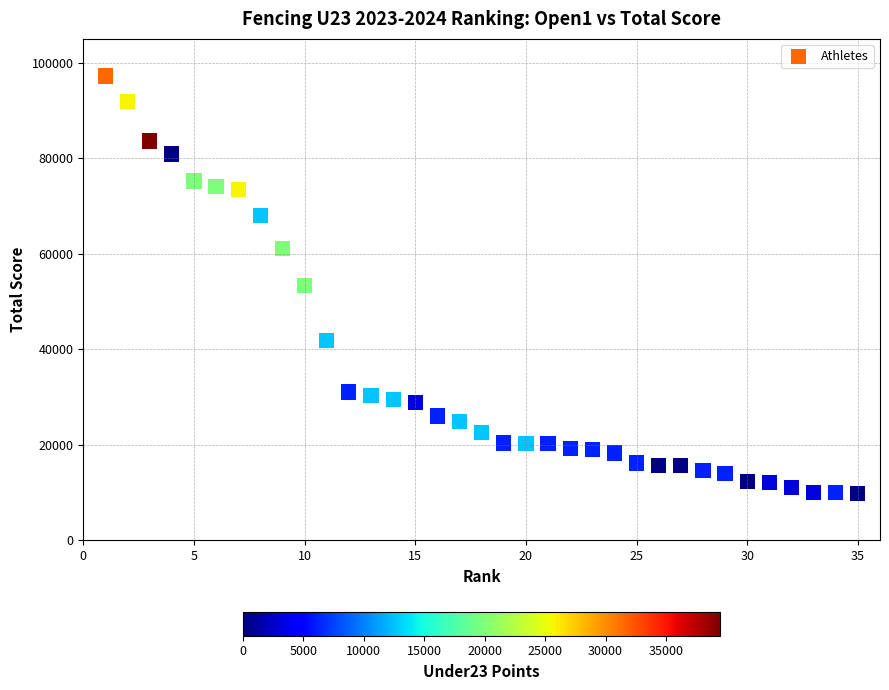

What is the range of Y values (max minus min)?

87330.6